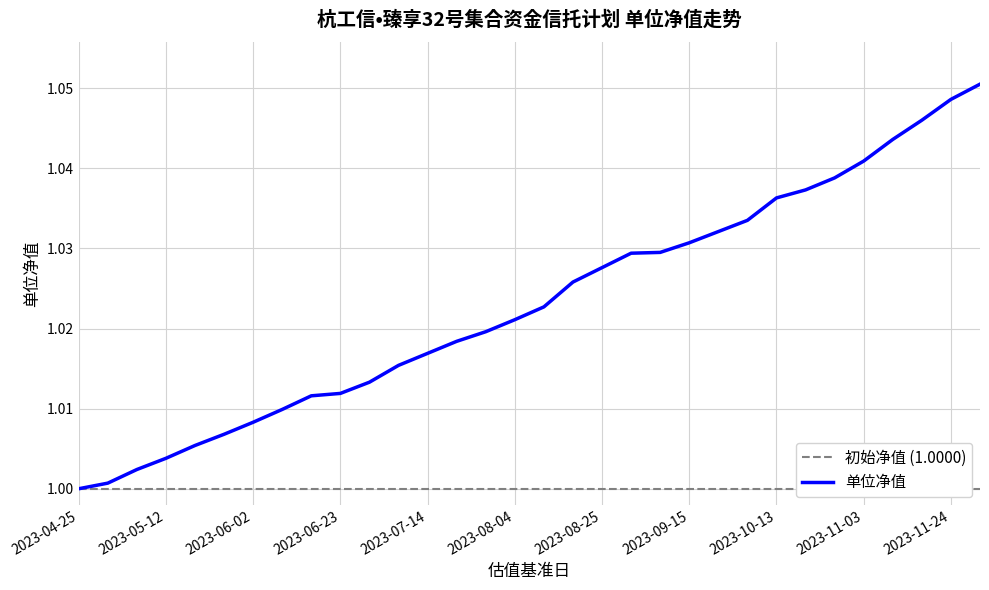

Which has a higher value, 2023-08-25 or 2023-11-03?

2023-11-03